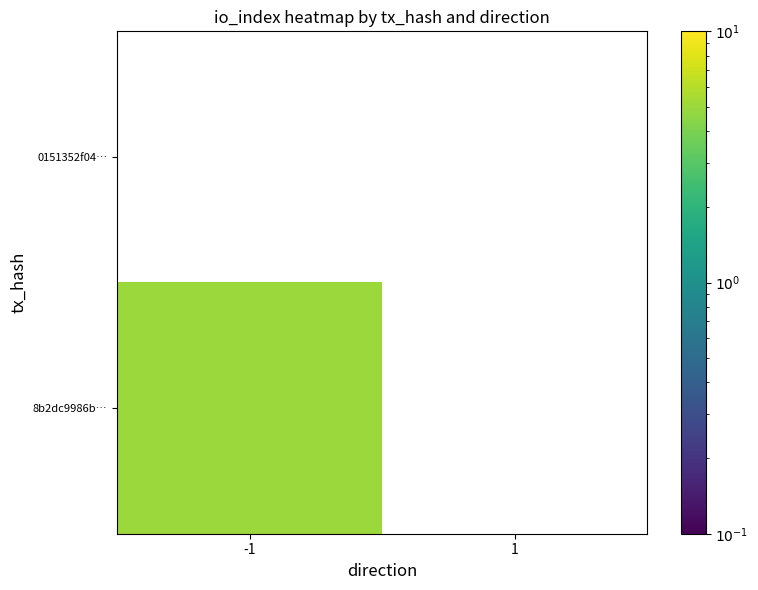

List the series in order of their peak value, lowest first.

0151352f04…, 8b2dc9986b…